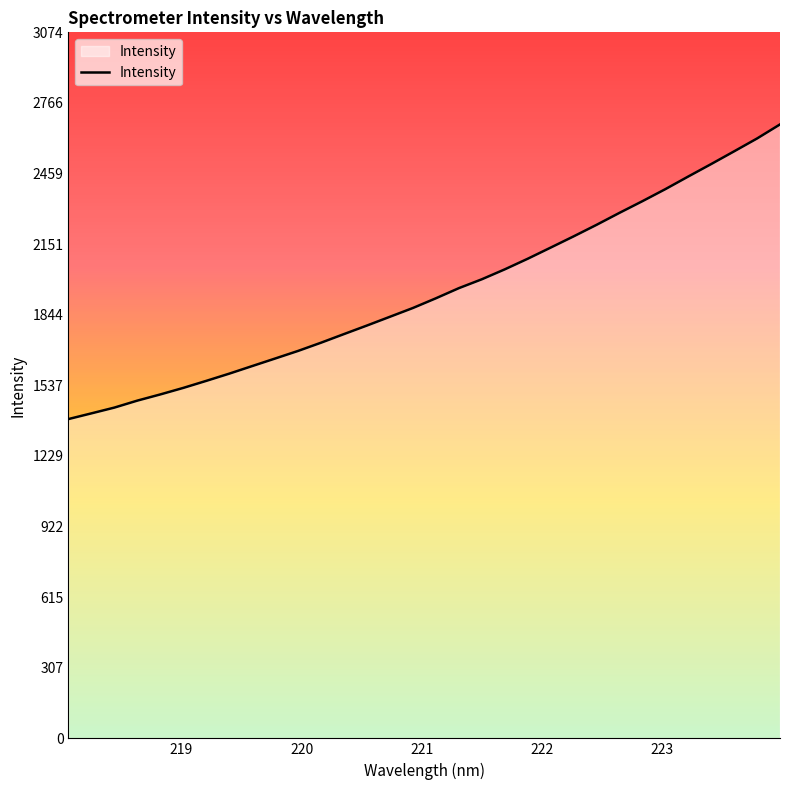

What is the greatest value displayed?

2672.6